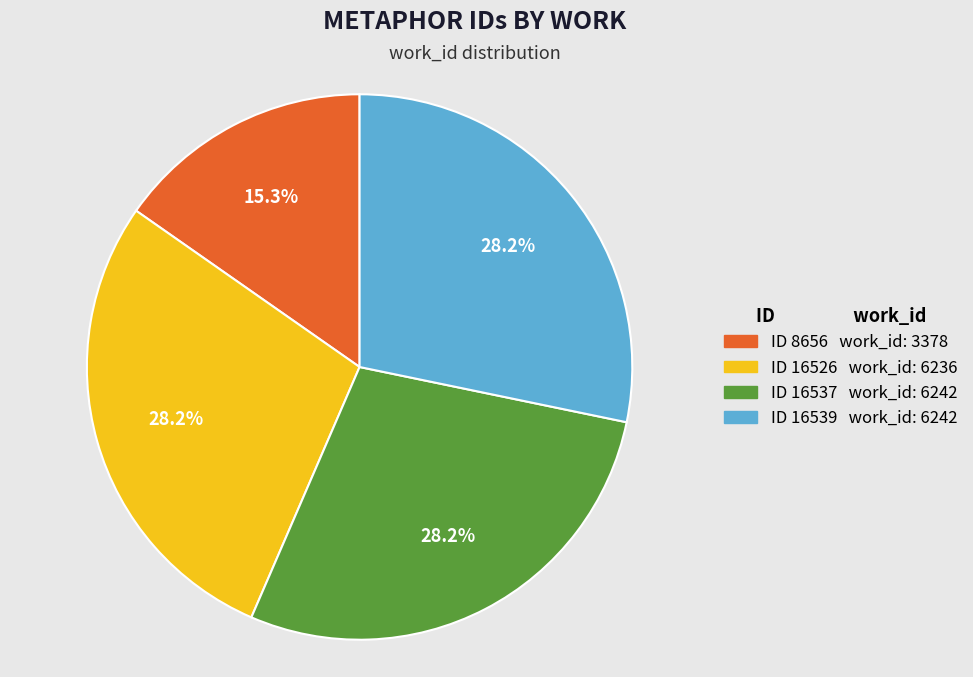

Is there a majority slice in this chart?

No